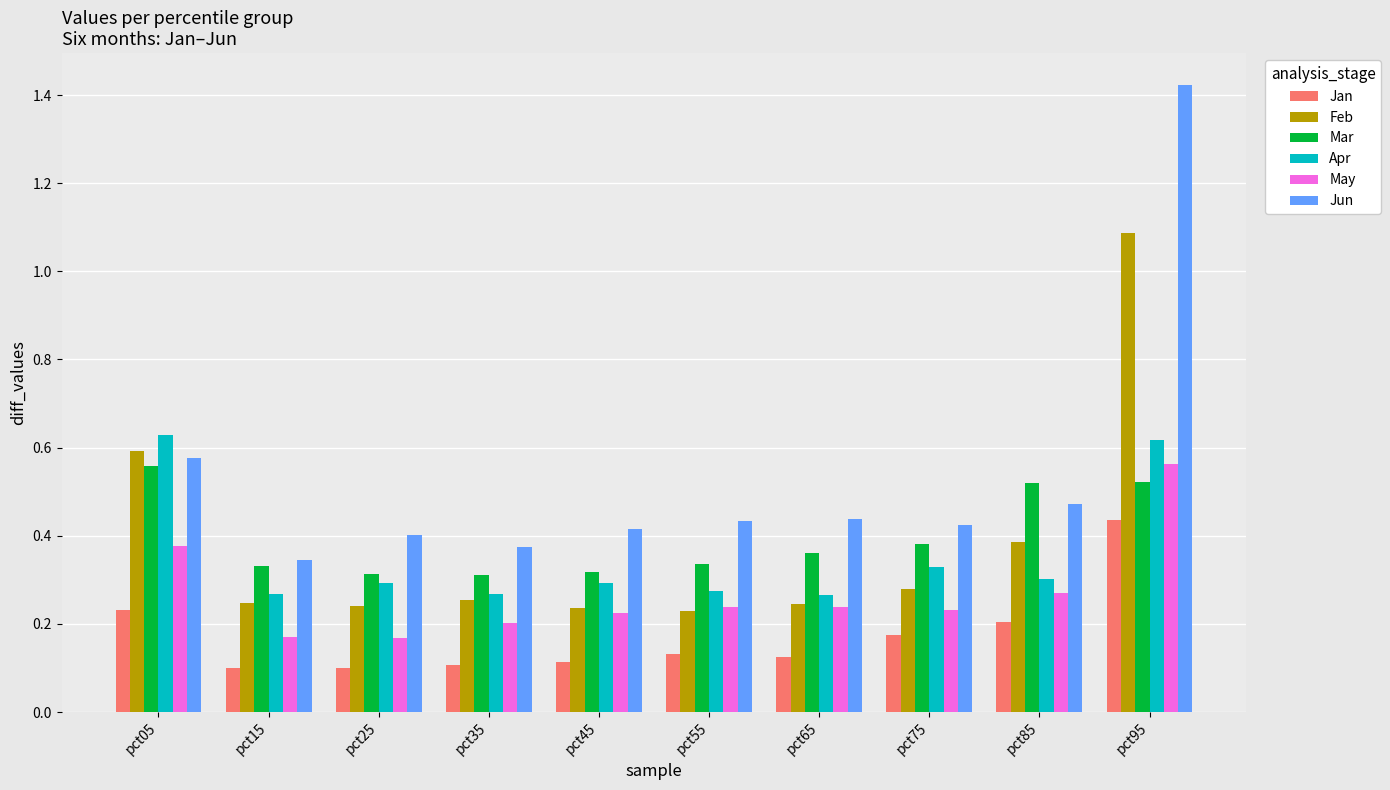

What is the sum of all Apr values?

3.5